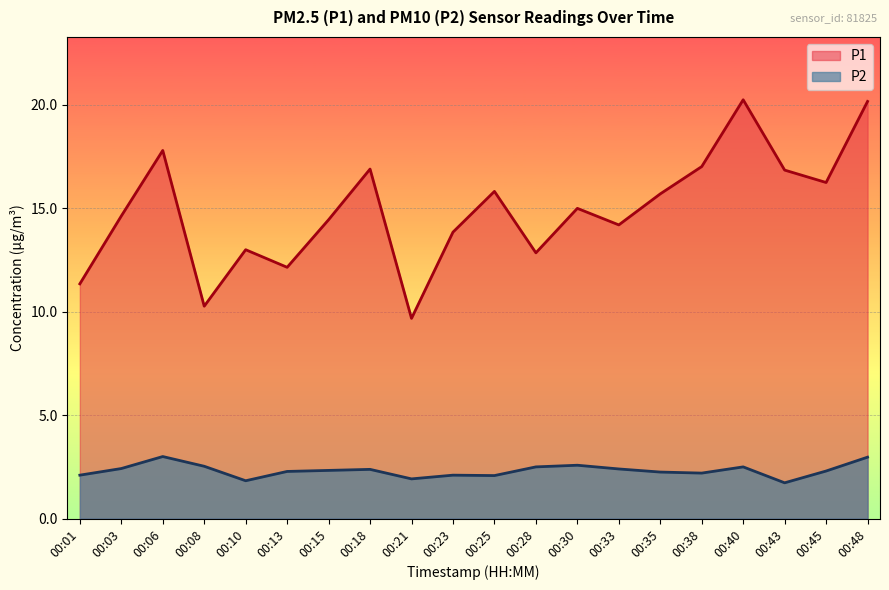

How many lines are shown in the chart?

2